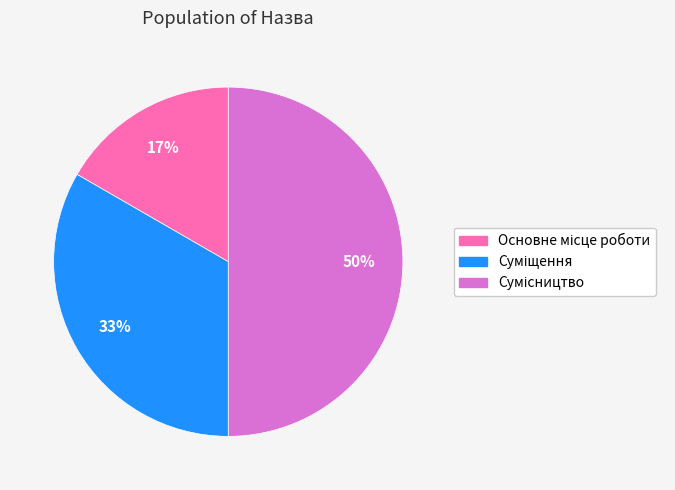

To the nearest percent, what is the difference between the largest and smallest slice percentages?

33%